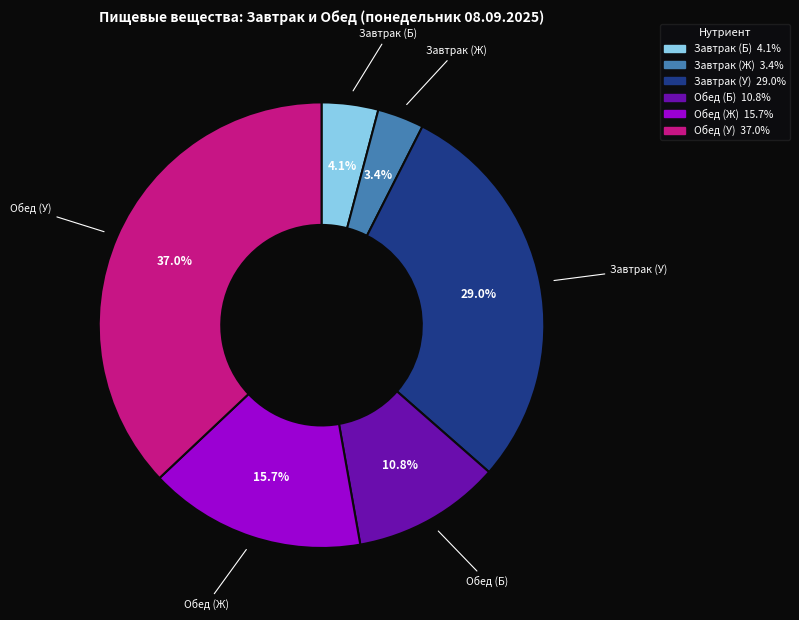

True or false: Обед (У) accounts for 37% of the total.

True